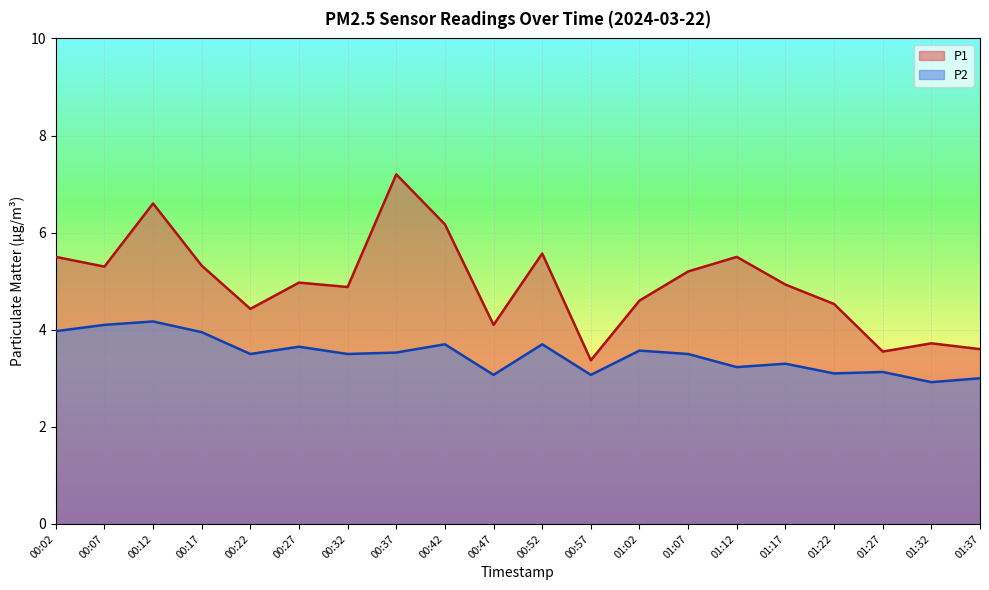

Between 01:32 and 00:57, which is larger?

01:32